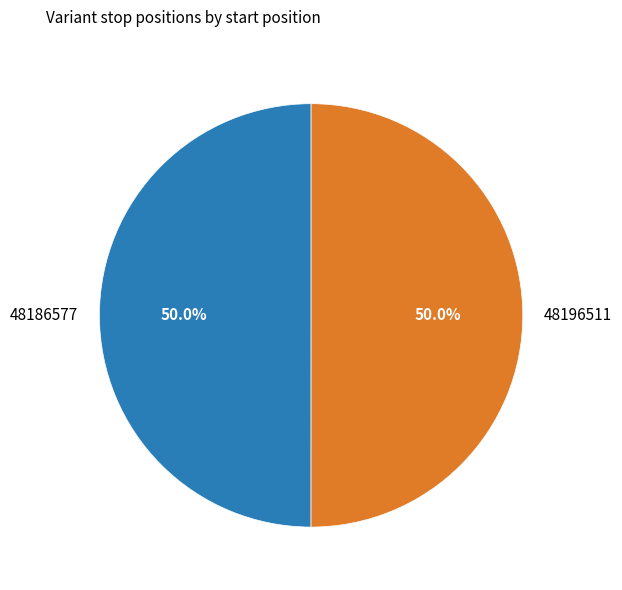

True or false: 48196511 accounts for 40% of the total.

False